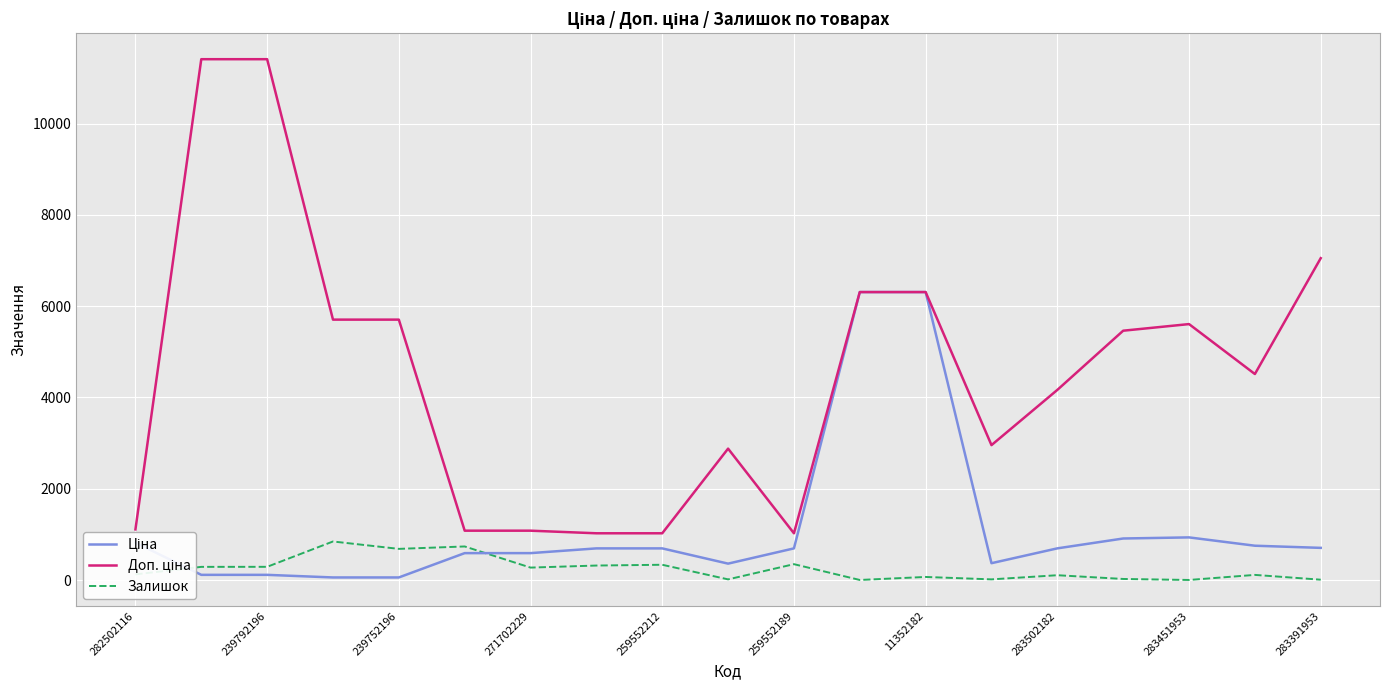

What is the greatest value displayed?

11410.0